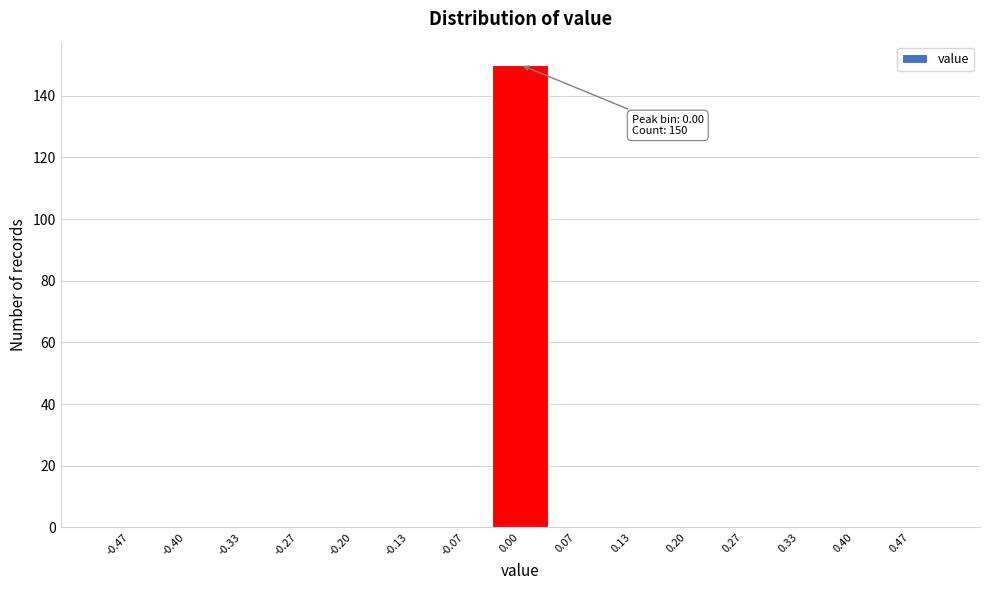

Over which range of the x-axis is the bar tallest?

-0.03 to 0.03